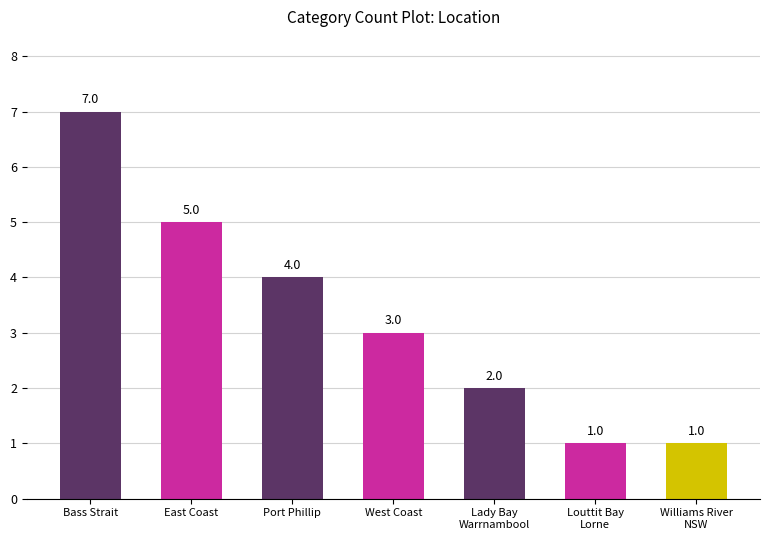

At which category does the chart reach its peak across all series?

Bass Strait